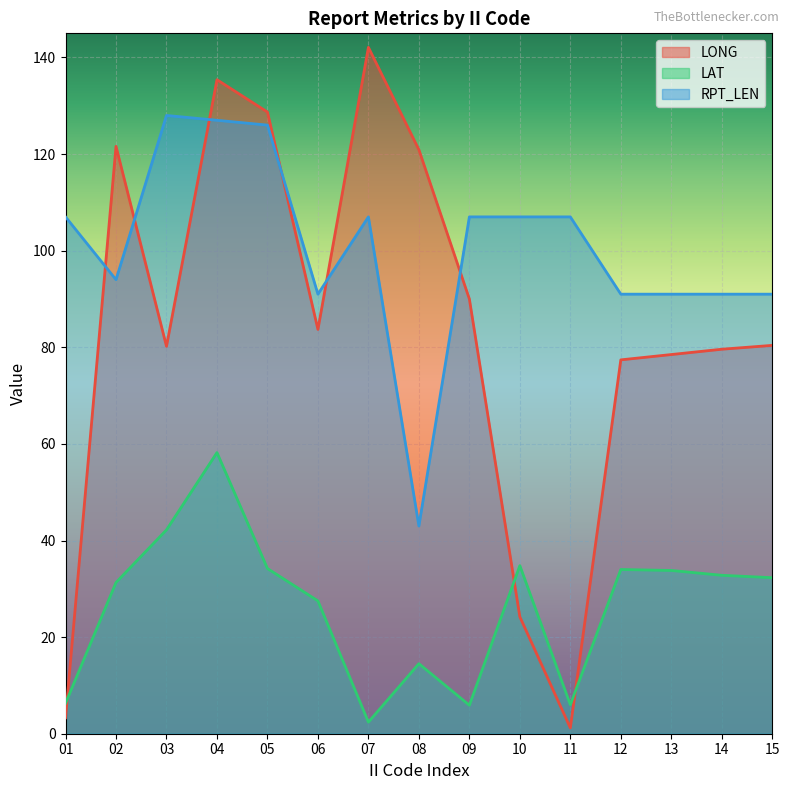

What is the value of the LAT point at the 4th from the left?

58.2